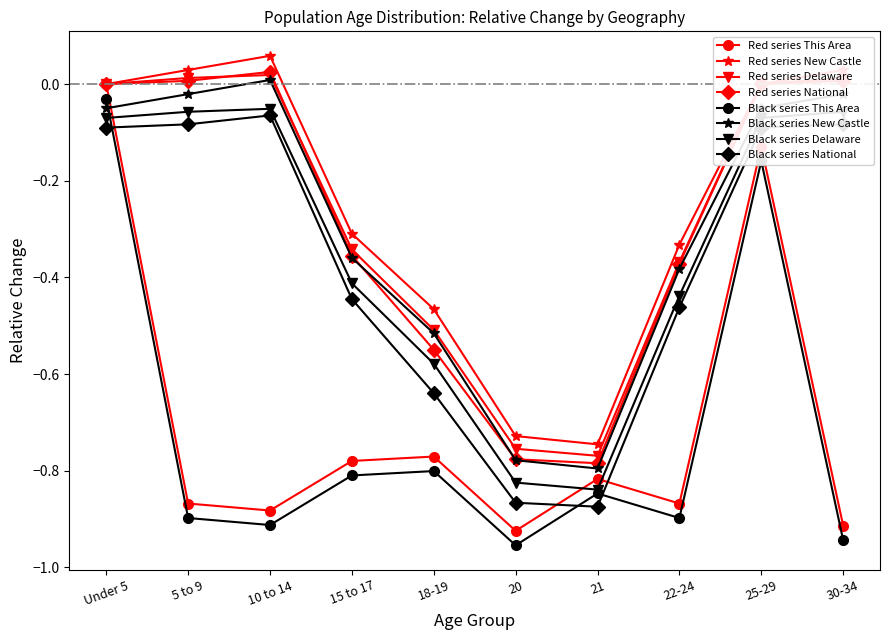

What is the spread (max minus min) of values at 15 to 17?

0.5